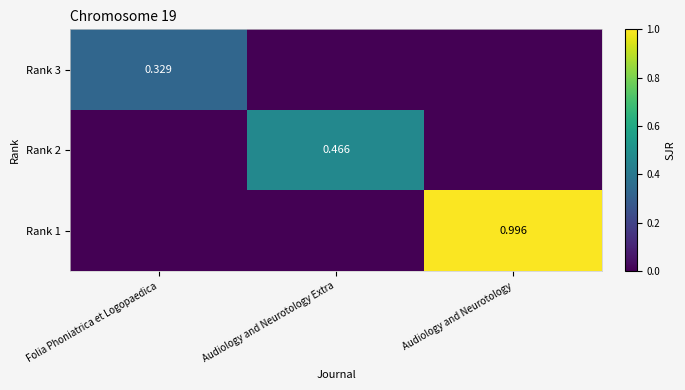

Is the value of Rank 1 at Audiology and Neurotology greater than the value of Rank 3 at Folia Phoniatrica et Logopaedica?

Yes